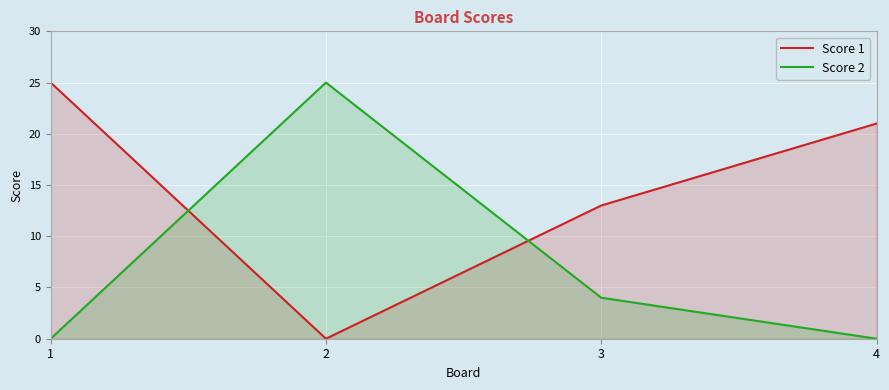

Reading right to left, extract all data points from this chart.

Score 1: 4=21	3=13	2=0	1=25
Score 2: 4=0	3=4	2=25	1=0